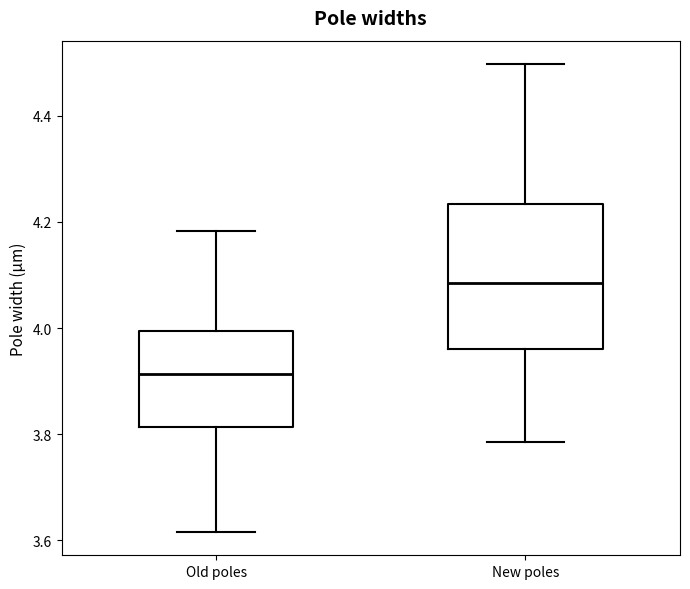

Which box's median line is the highest?

New poles